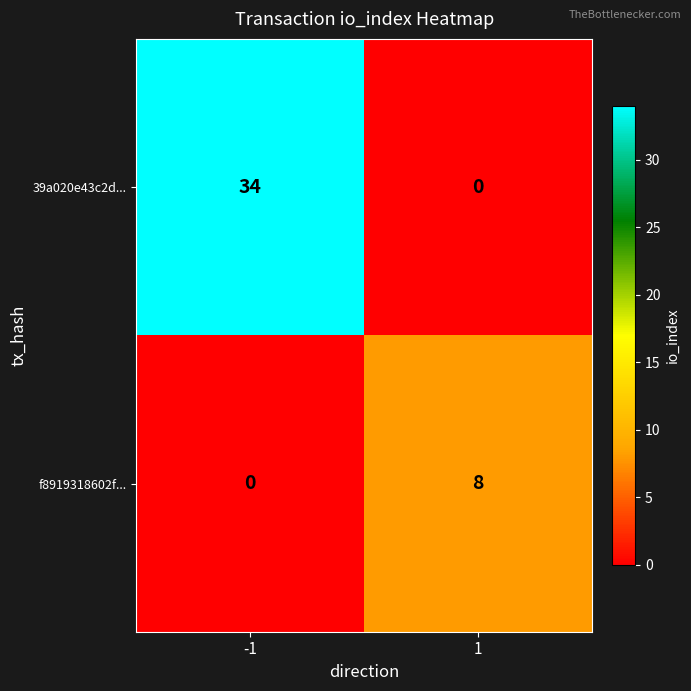

Reading right to left, transcribe all the data shown in this chart.

39a020e43c2d...: 1=0	-1=34
f8919318602f...: 1=8	-1=0